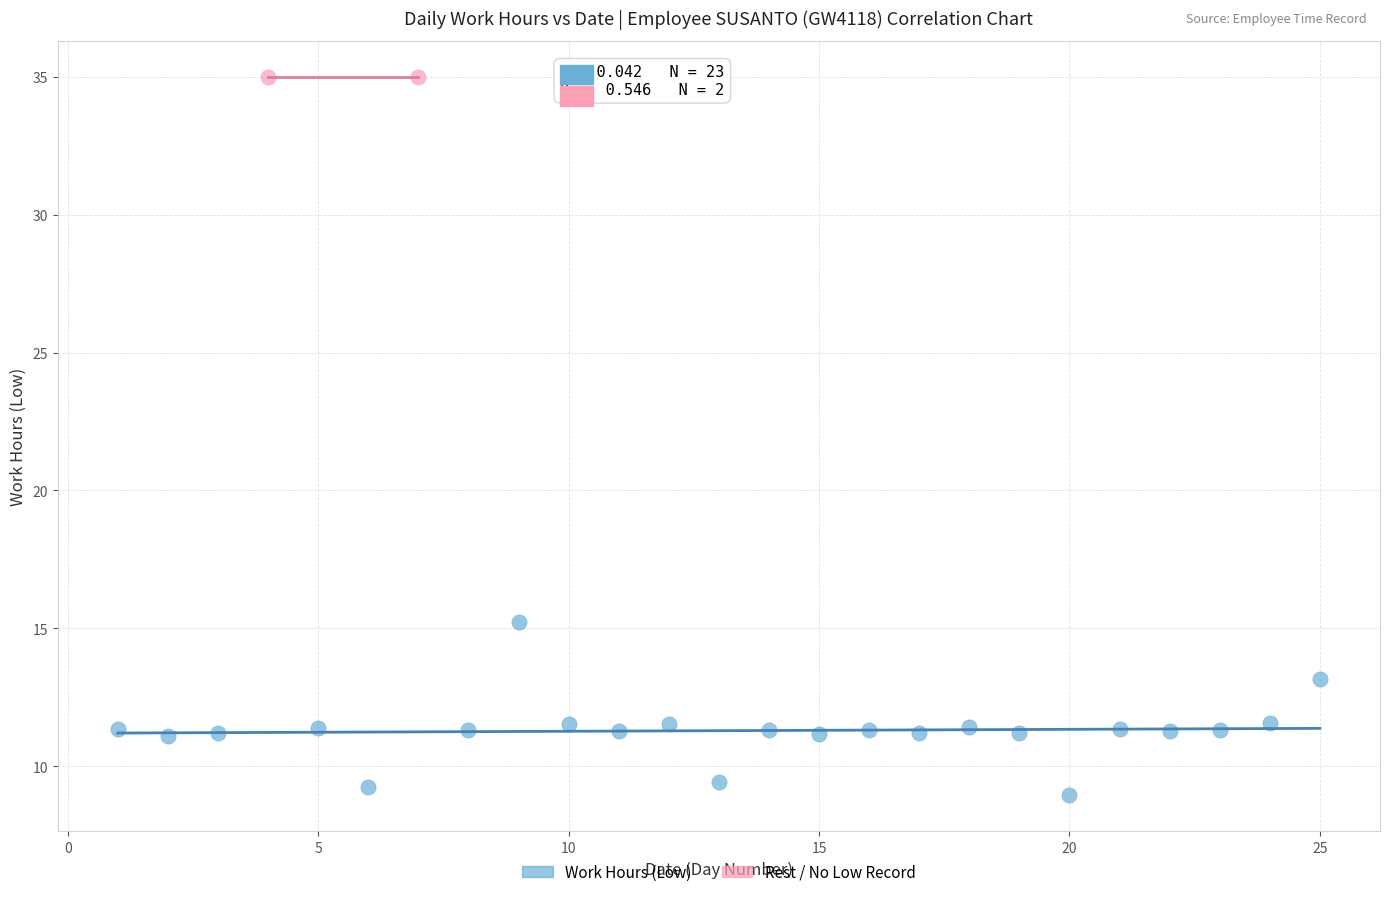

Which series reaches the minimum Y coordinate?

Work Hours (Low)